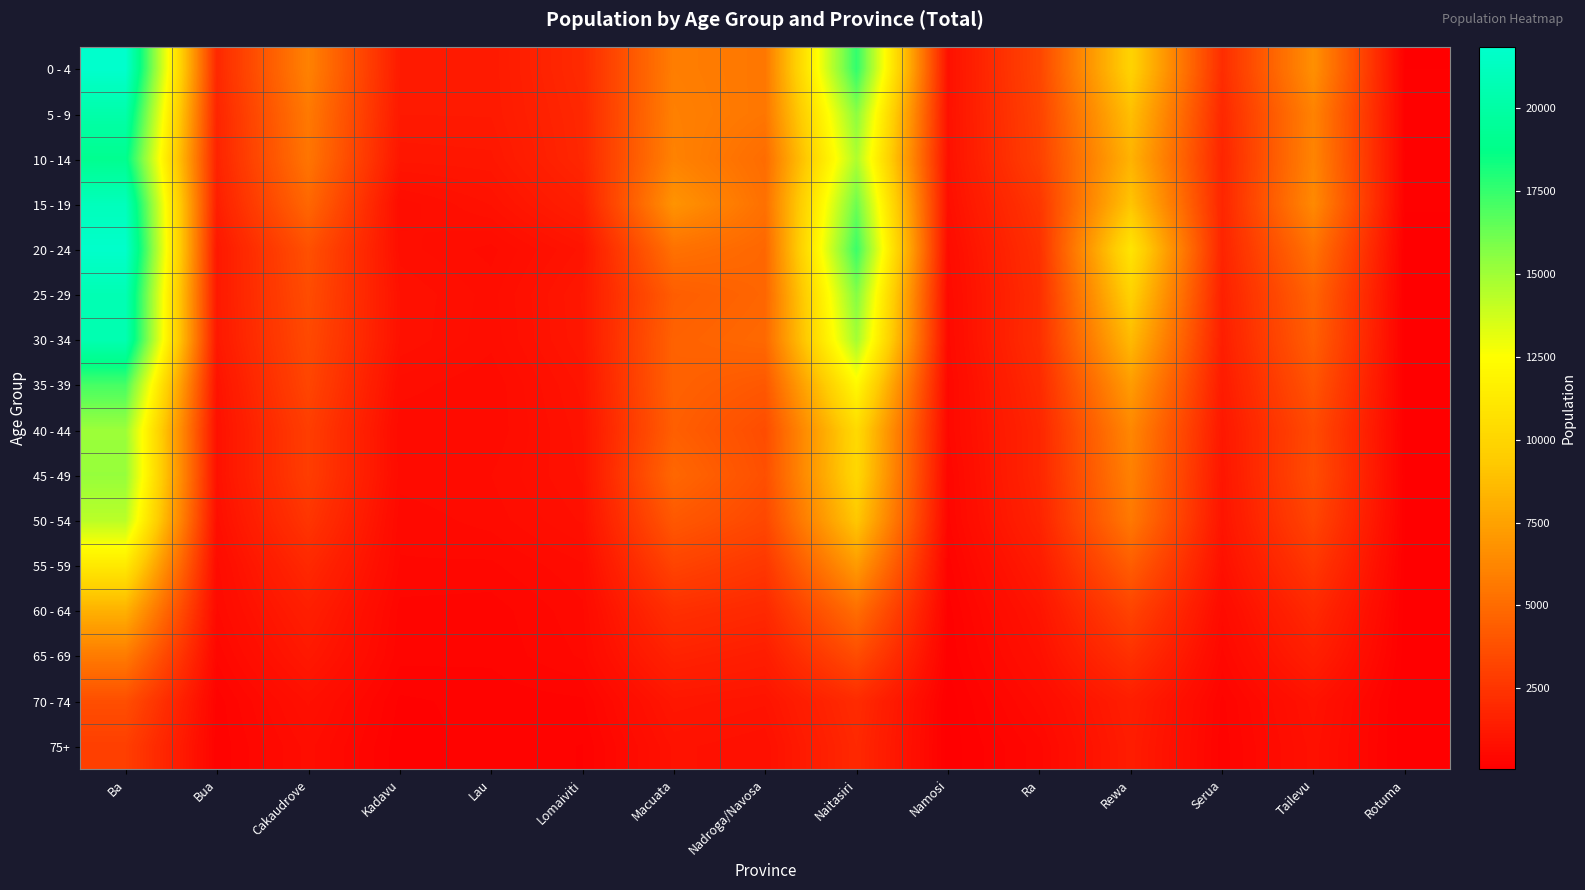

At Nadroga/Navosa, list the series in order from largest to smallest.

0 - 4, 5 - 9, 15 - 19, 10 - 14, 30 - 34, 20 - 24, 25 - 29, 35 - 39, 45 - 49, 40 - 44, 50 - 54, 55 - 59, 60 - 64, 65 - 69, 70 - 74, 75+